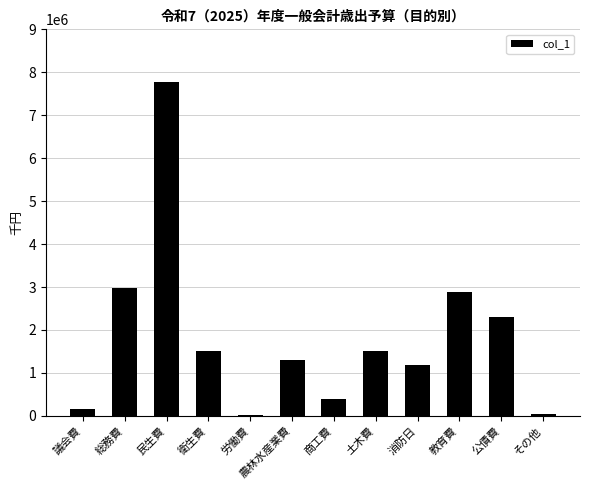

True or false: the data shows 389958 at 商工費.

True